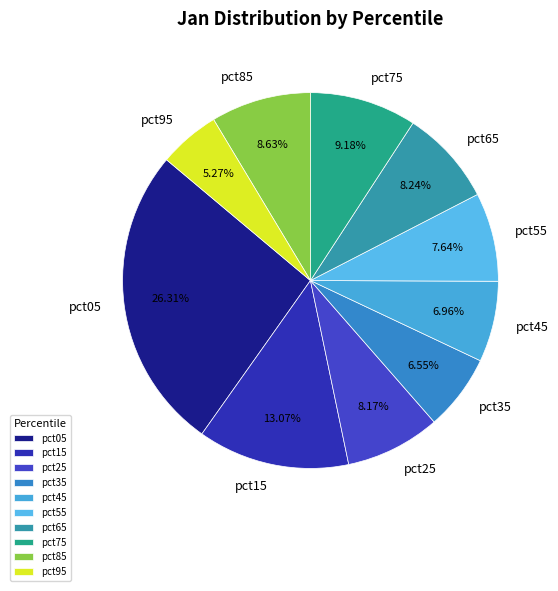

How many slices are in this pie chart?

10